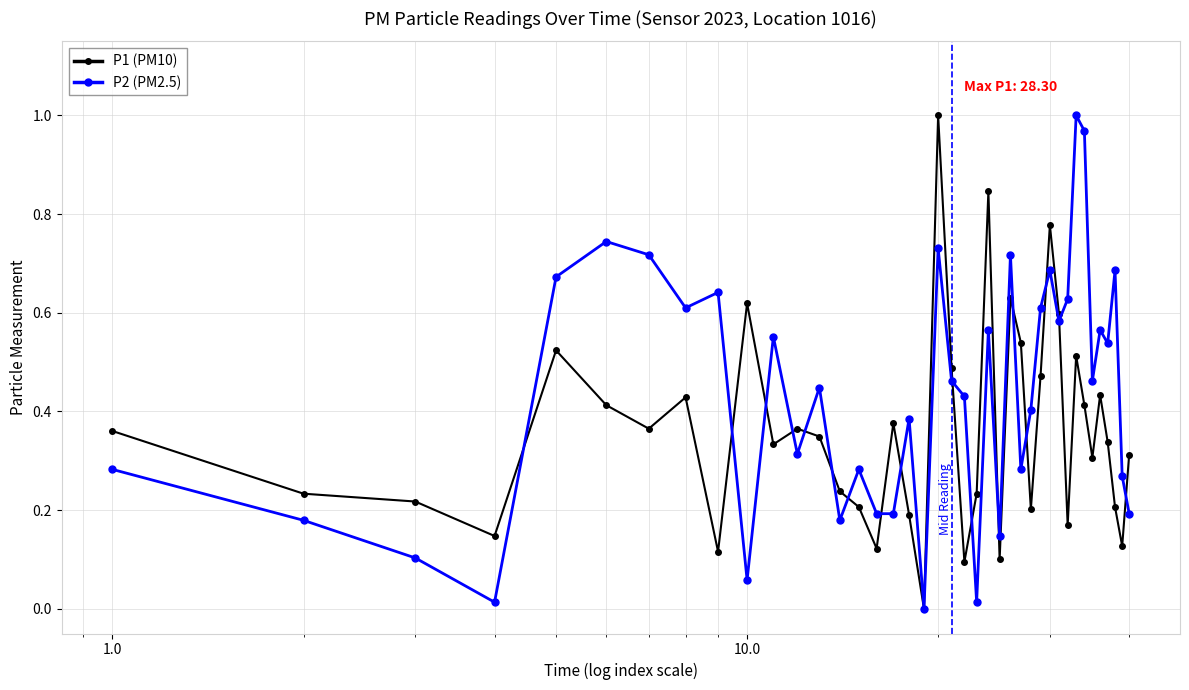

In P2 (PM2.5), how many points are higher than both neighbors (excluding endpoints)?

13